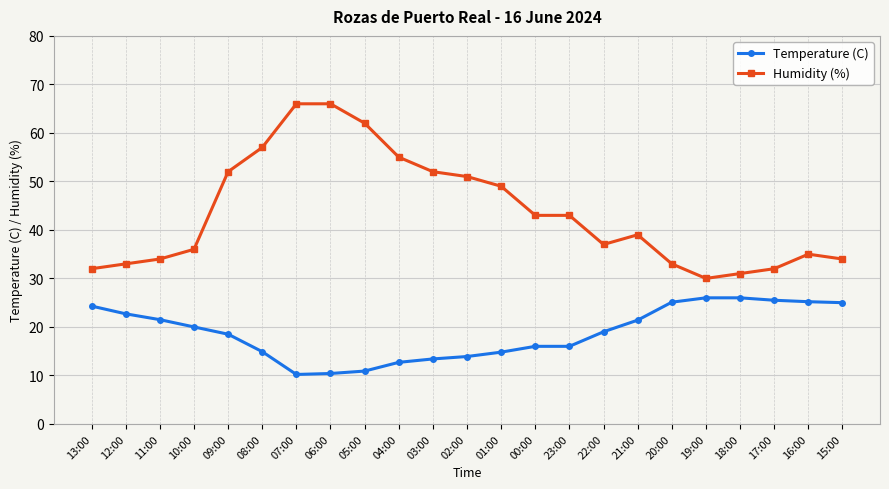

The value of Humidity (%) at 03:00 is 52.0. True or false?

True